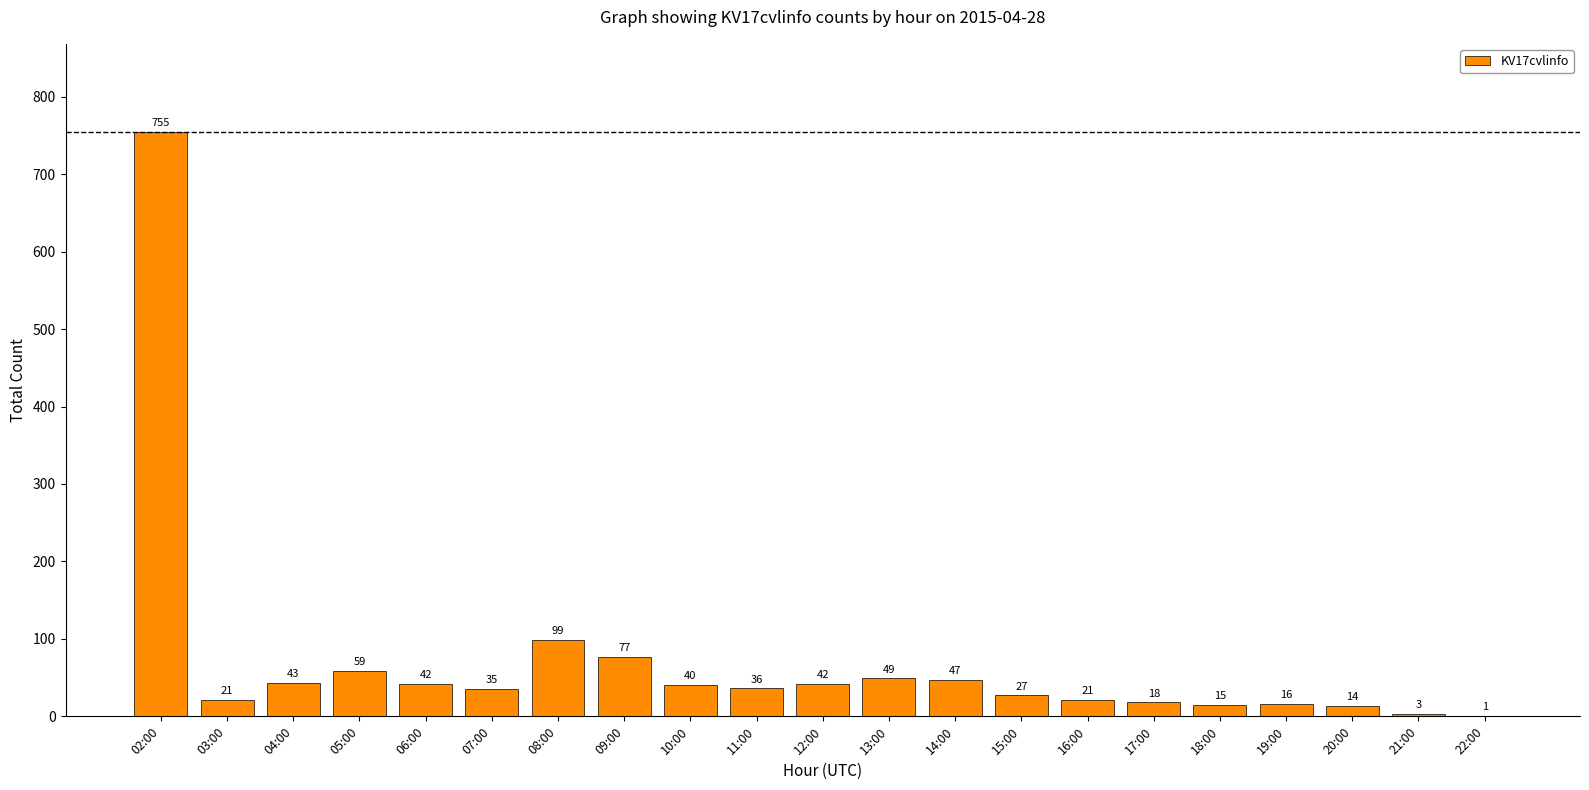

Reading left to right, transcribe all the data shown in this chart.

02:00=755	03:00=21	04:00=43	05:00=59	06:00=42	07:00=35	08:00=99	09:00=77	10:00=40	11:00=36	12:00=42	13:00=49	14:00=47	15:00=27	16:00=21	17:00=18	18:00=15	19:00=16	20:00=14	21:00=3	22:00=1